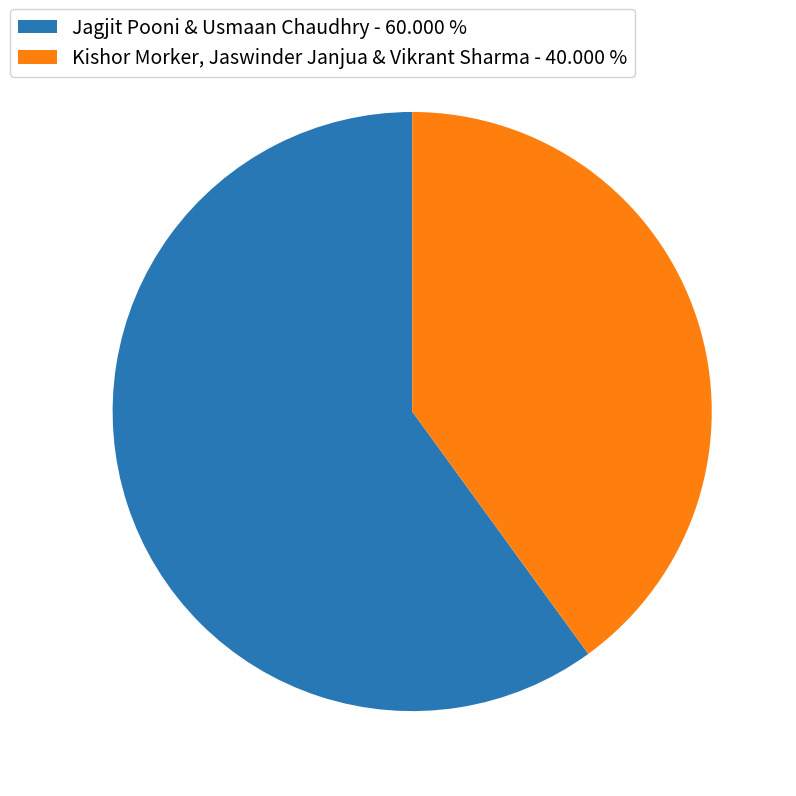

Does any single category account for the majority?

Yes